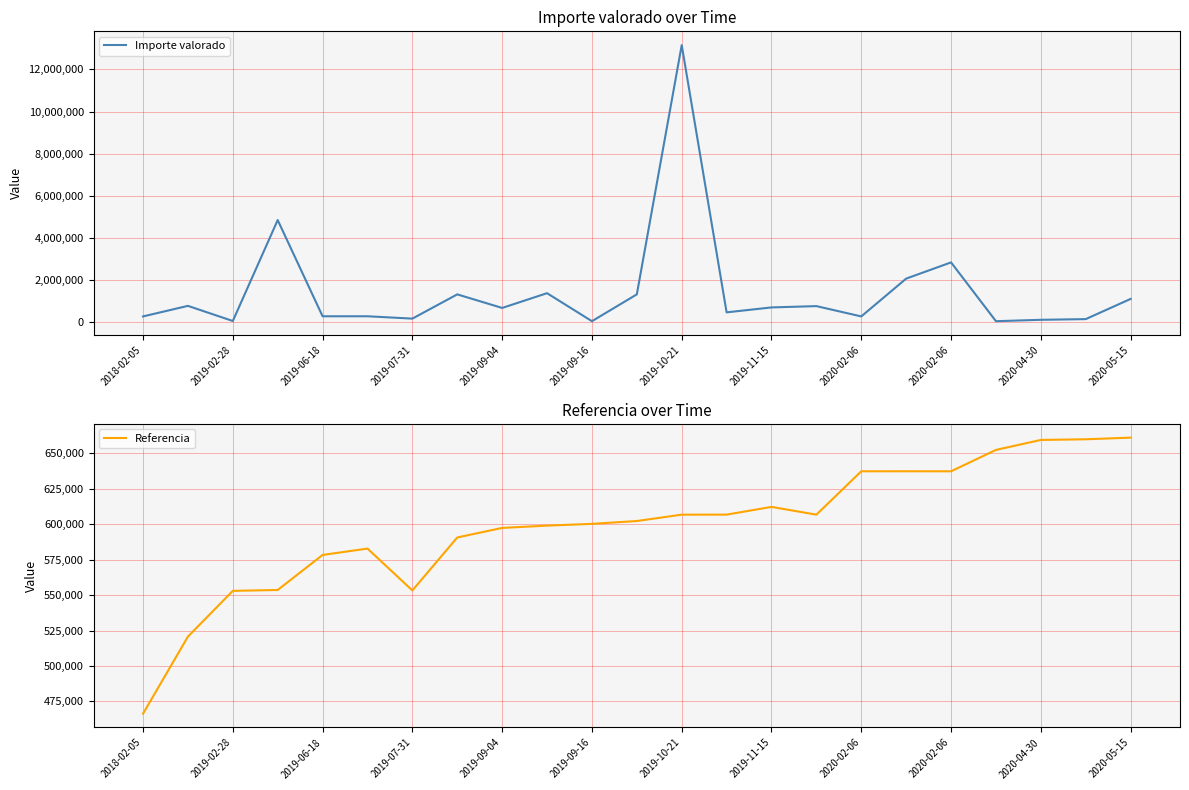

Which series ends up on top after the final intersection of Importe valorado and Referencia?

Importe valorado